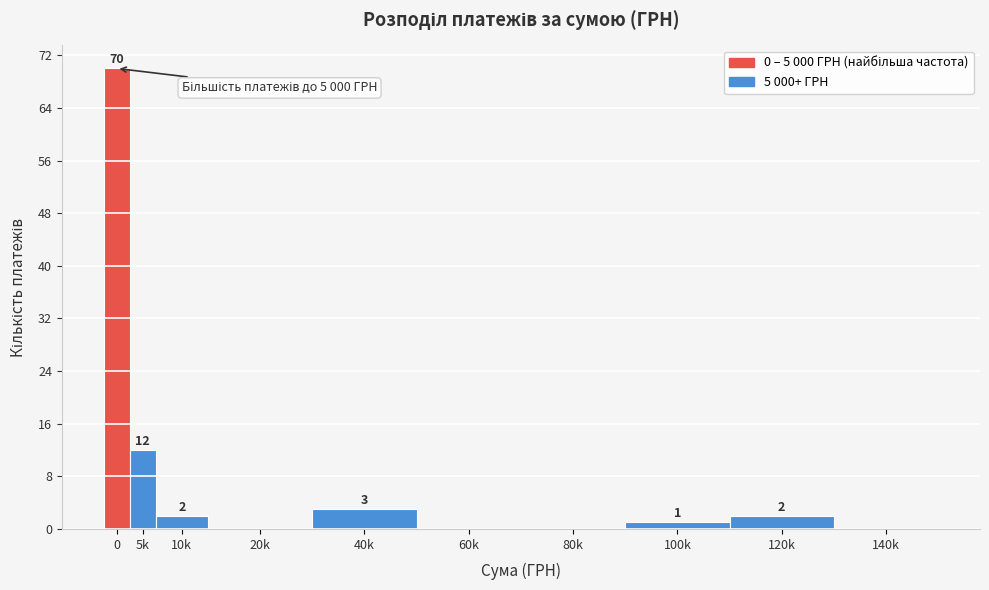

Reading left to right, list all the values displayed in this chart.

0=70	5k=12	10k=2	20k=0	40k=3	60k=0	80k=0	100k=1	120k=2	140k=0